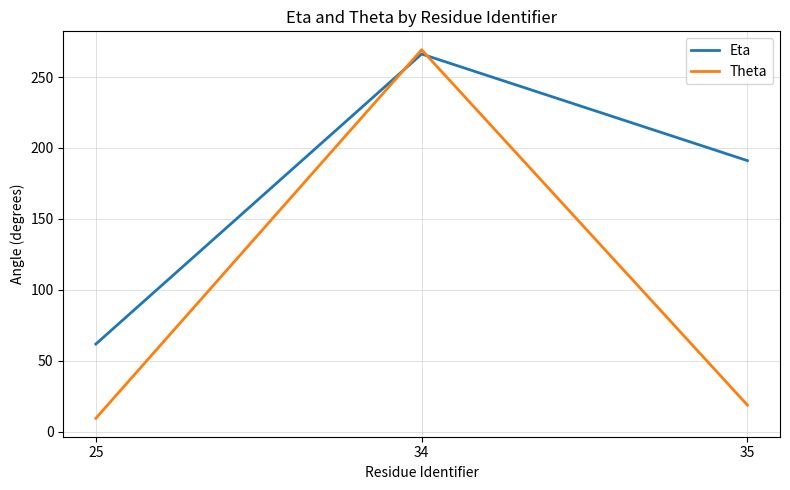

The Eta series shows 266.2 at 34. True or false?

True